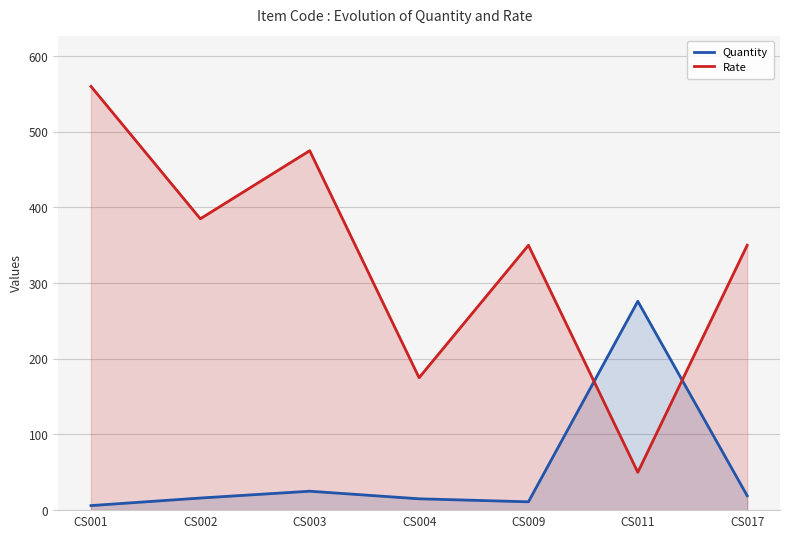

True or false: Quantity has a value of 24 at CS004.

False